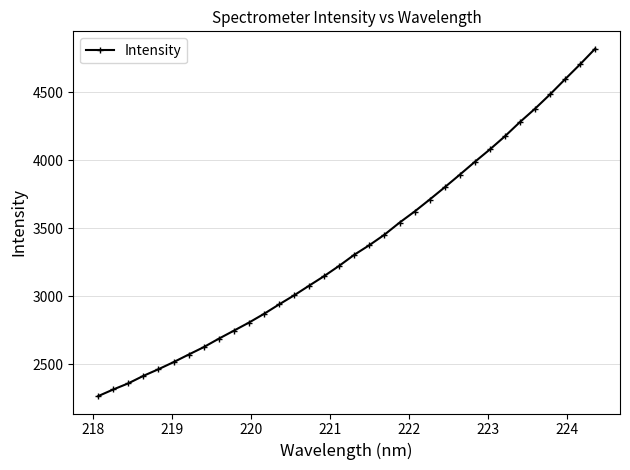

What is the difference between the maximum and minimum values?

2555.0